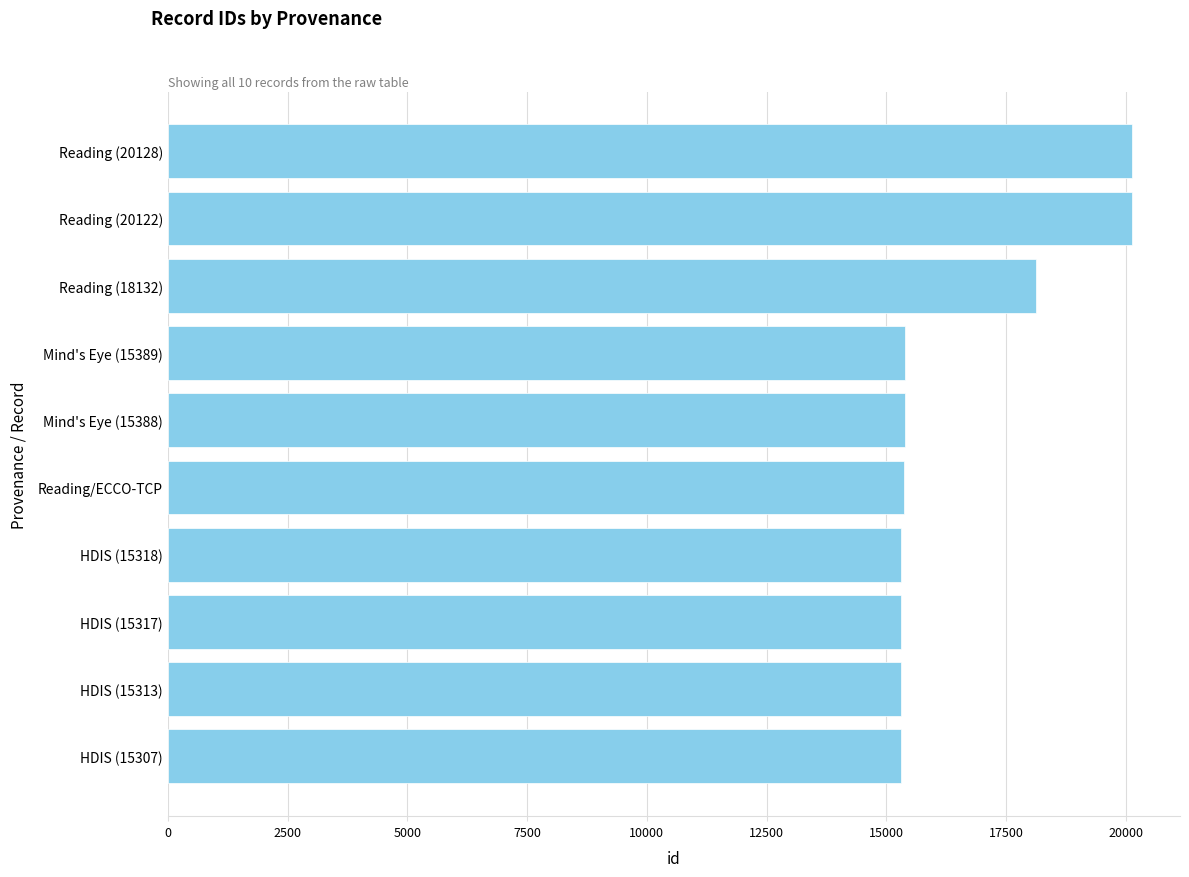

What is the maximum value shown in the chart?

20128